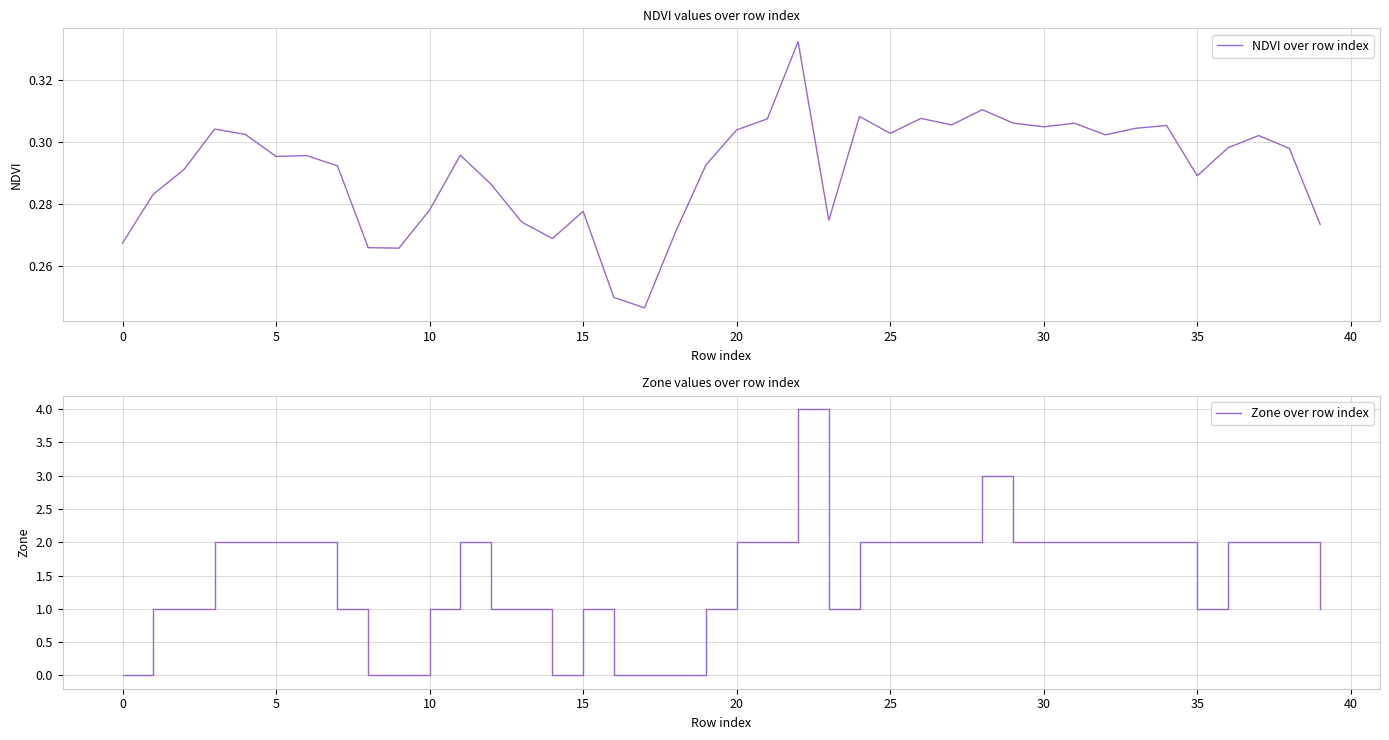

At 37, list the series in order from largest to smallest.

Zone over row index, NDVI over row index